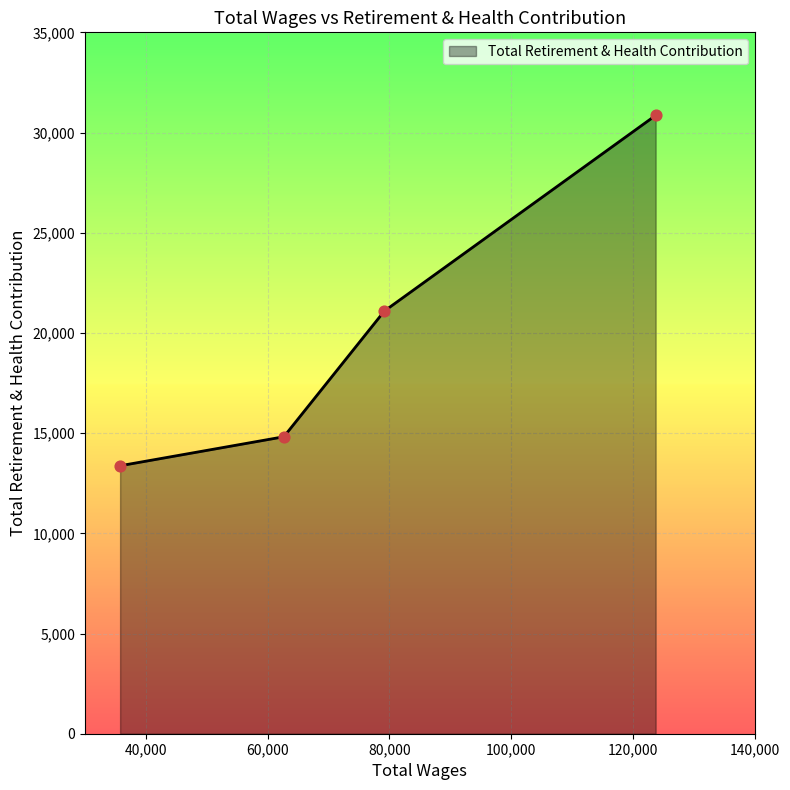

True or false: there are more than 2 points higher than both neighbors.

False